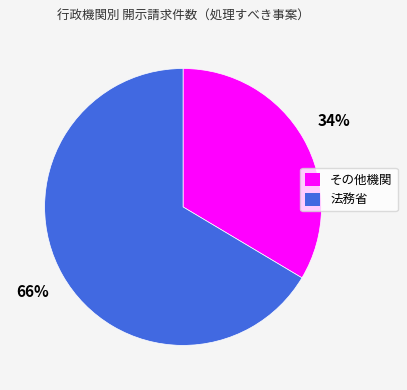

To the nearest percent, what is the average slice percentage?

50%